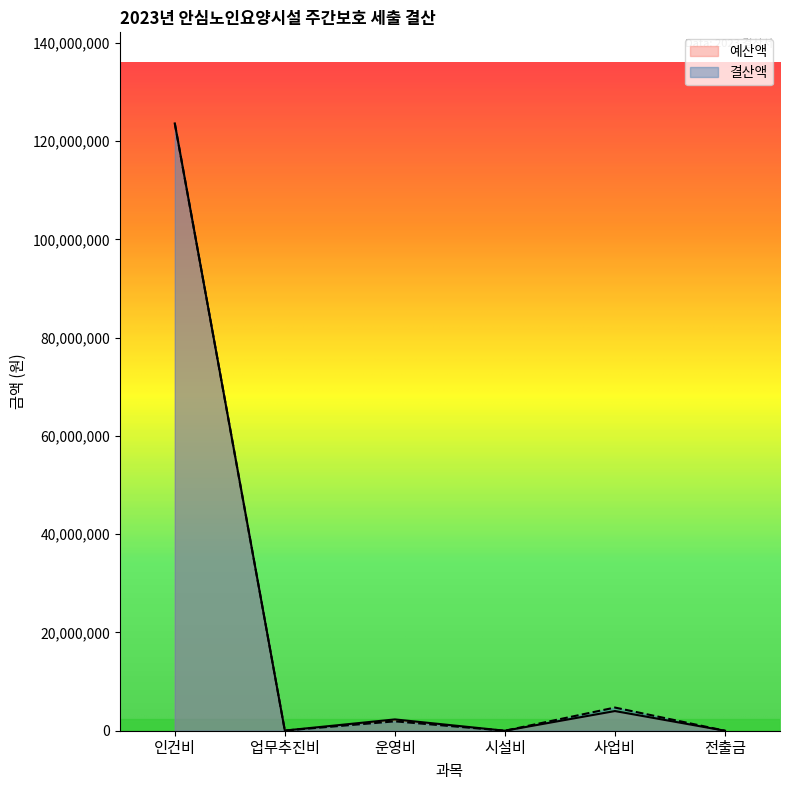

How many interior local valleys does the 예산액 series have?

2